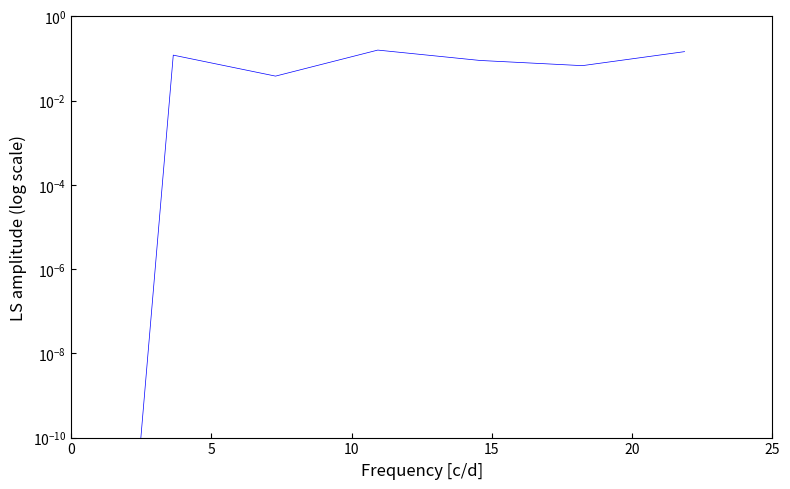

True or false: the data has more than 1 interior local peaks.

True